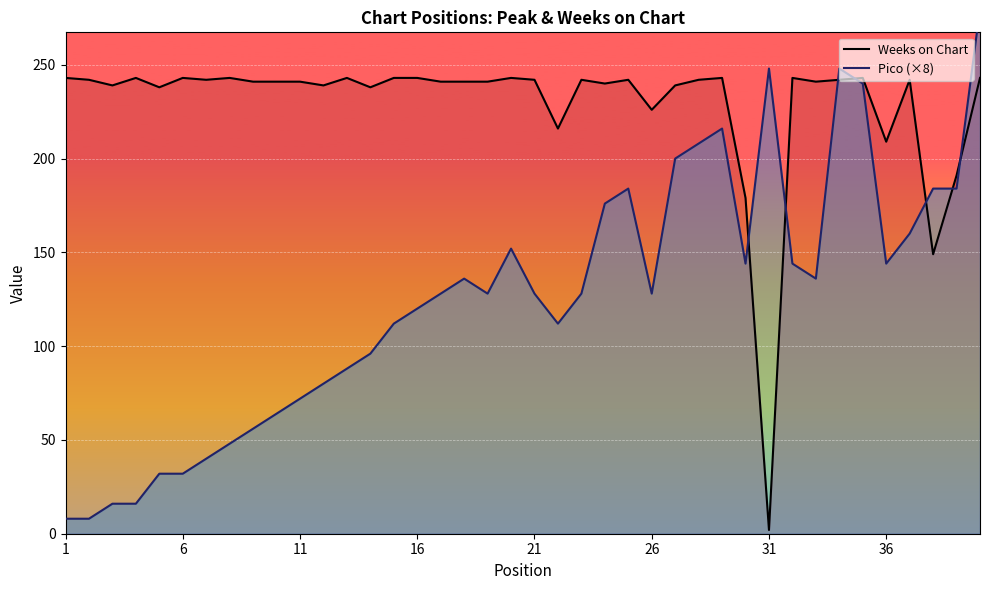

What is the value of the Pico (×8) point at the 31st from the left?

248